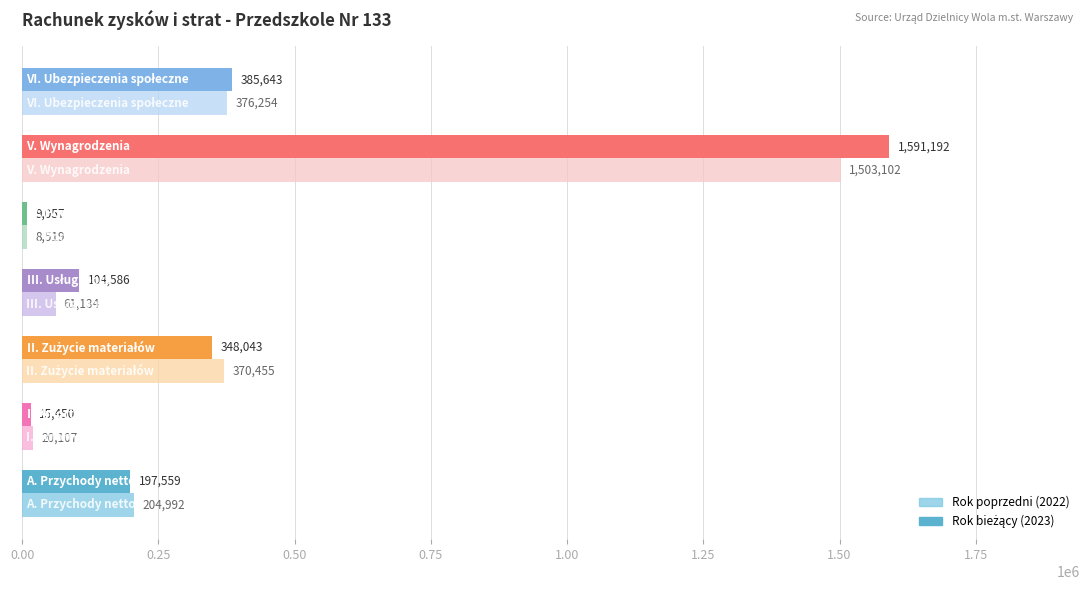

What is the maximum value shown in the chart?

1591192.1